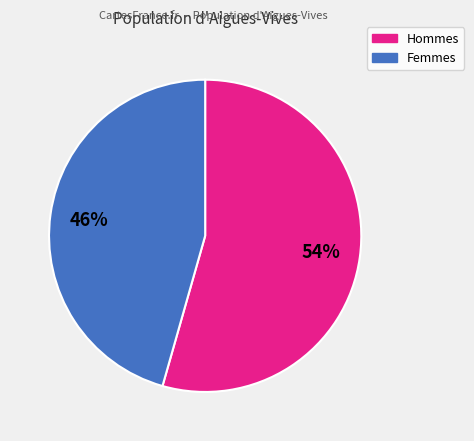

True or false: Hommes accounts for 44% of the total.

False